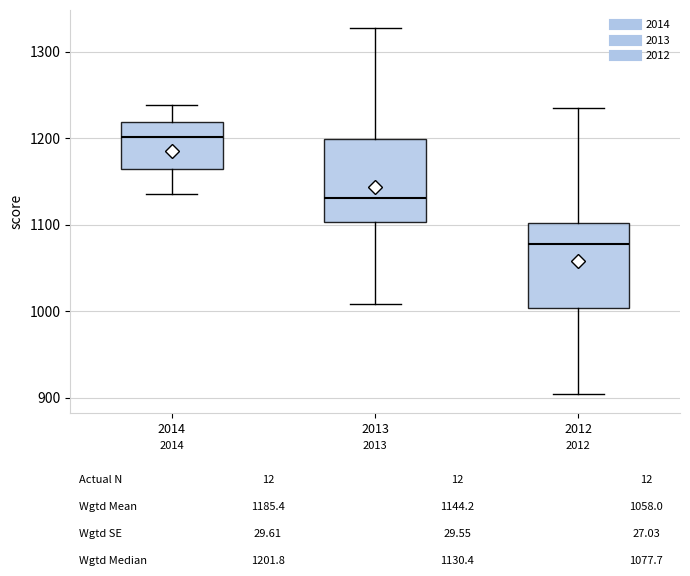

Reading left to right, transcribe this box plot: for each box, give where its median line is, the range the box spans, and where its two whiskers end, as read against the y-axis. The values are not printed on the chart, so give them approximately, as read against the axis.

2014: median 1200, box 1160 to 1220, whiskers 1140 to 1240
2013: median 1130, box 1100 to 1200, whiskers 1010 to 1330
2012: median 1080, box 1000 to 1100, whiskers 900 to 1240